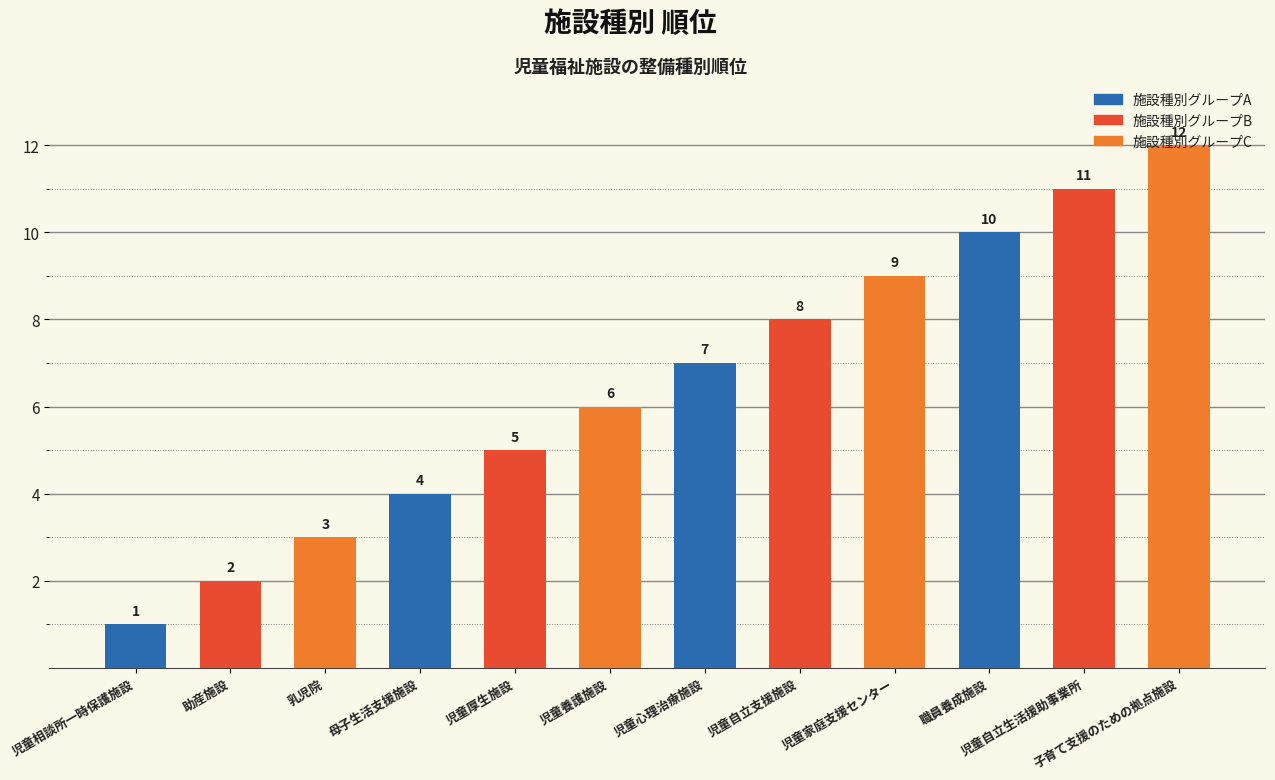

Is it true that the value at 乳児院 is 5?

False